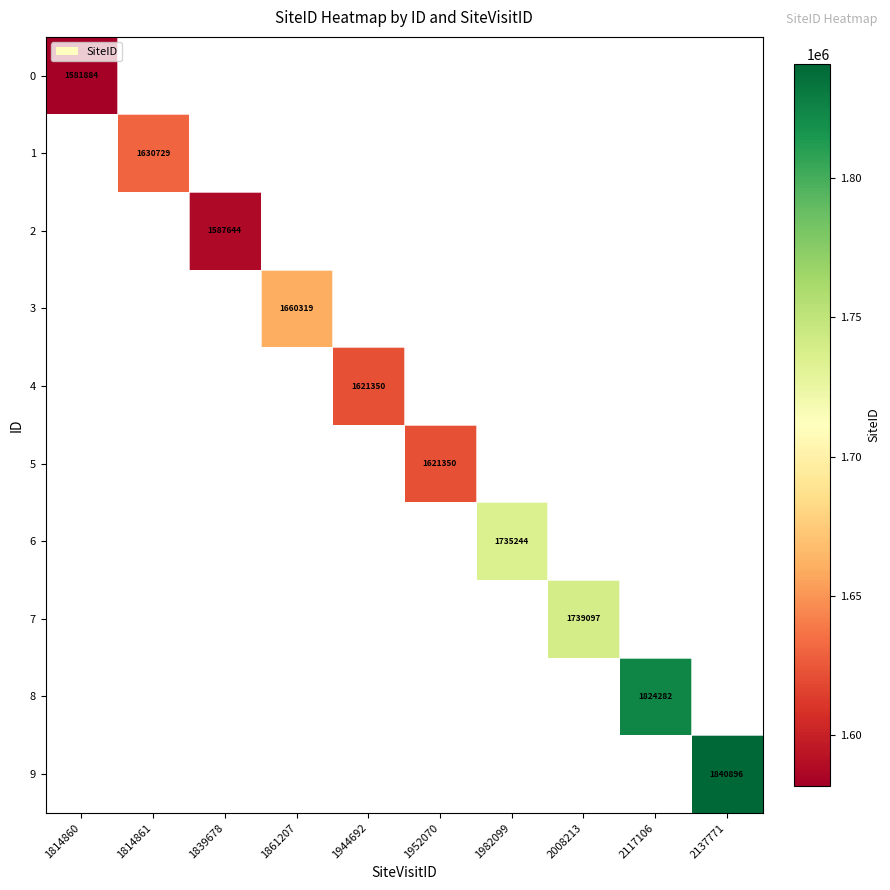

Is it true that 2 equals 1587644 at 1839678?

True